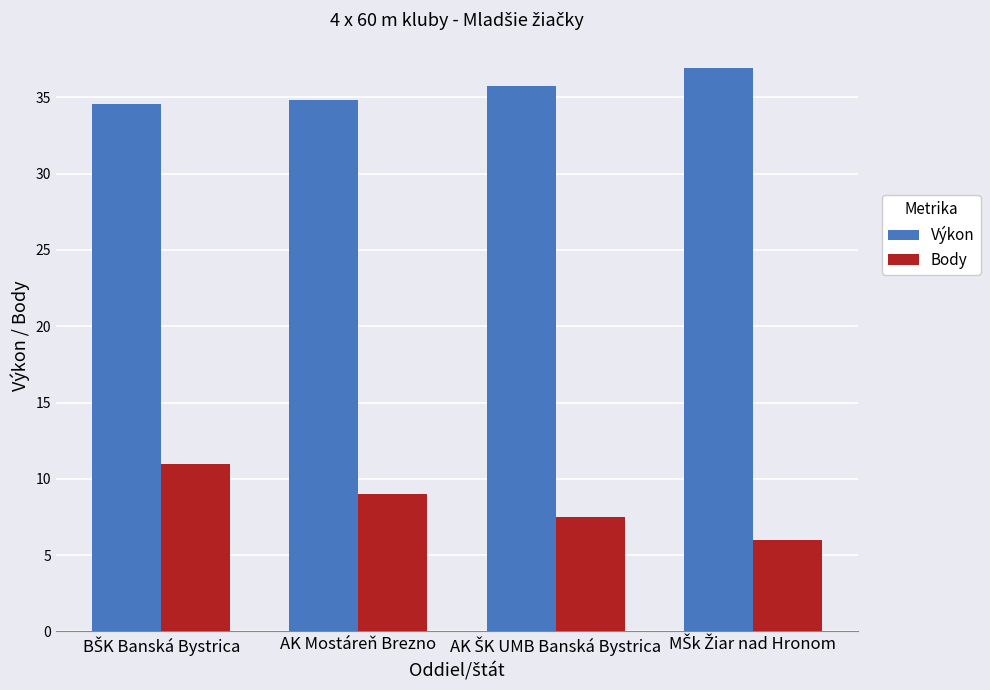

List the series in order of their peak value, highest first.

Výkon, Body